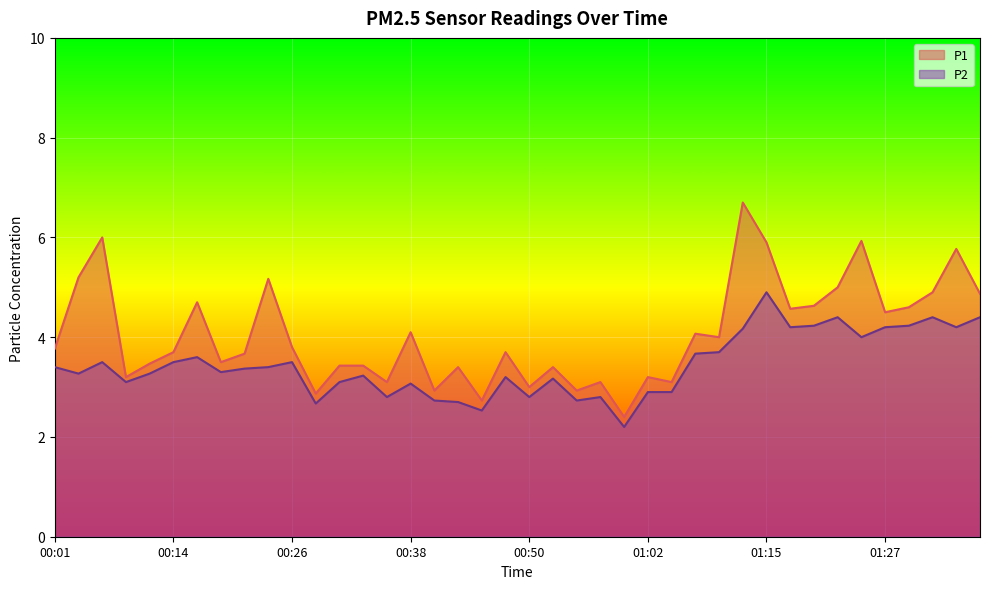

What is the label of the 5th point from the left?

00:11